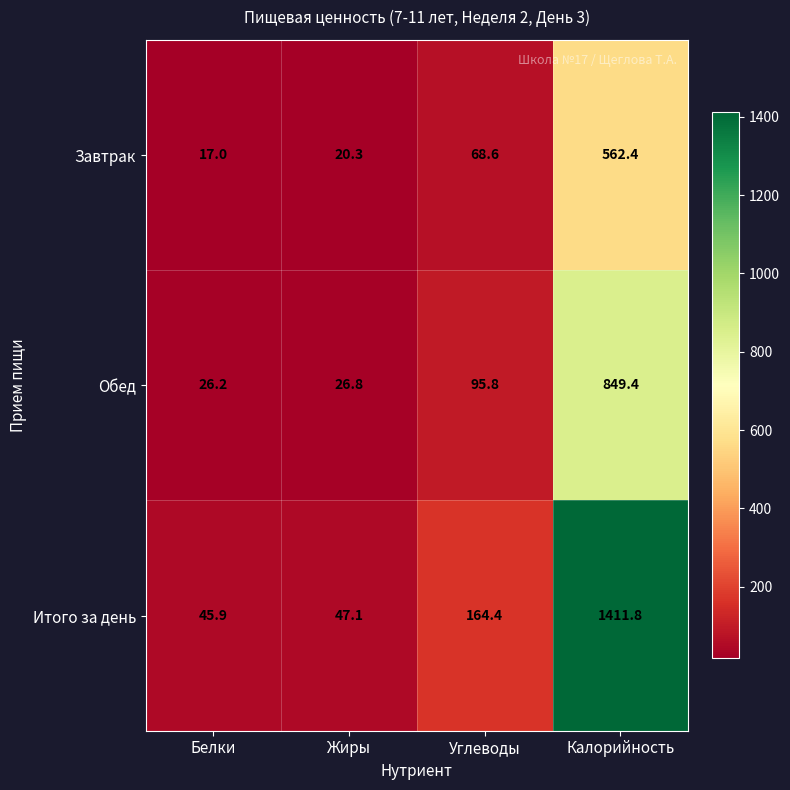

How many distinct data groups are displayed?

3